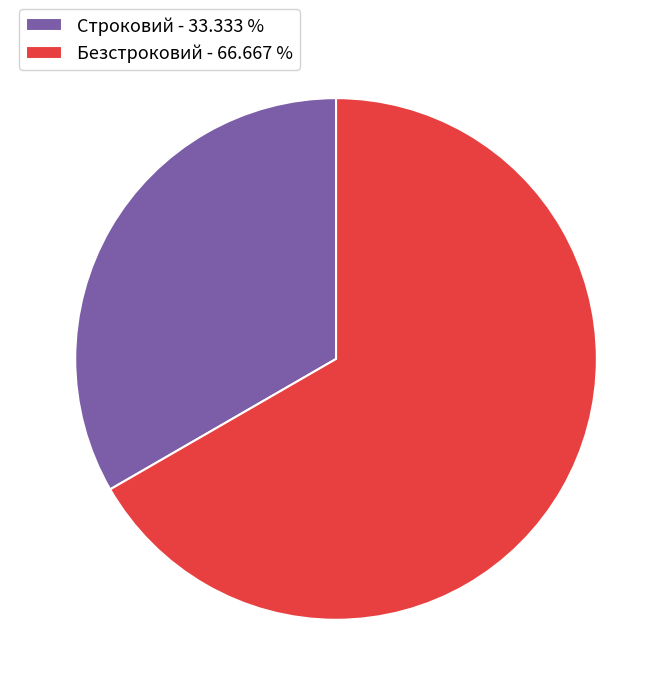

Do Строковий - 33.333 % and Безстроковий - 66.667 % together represent more than half of the pie?

Yes